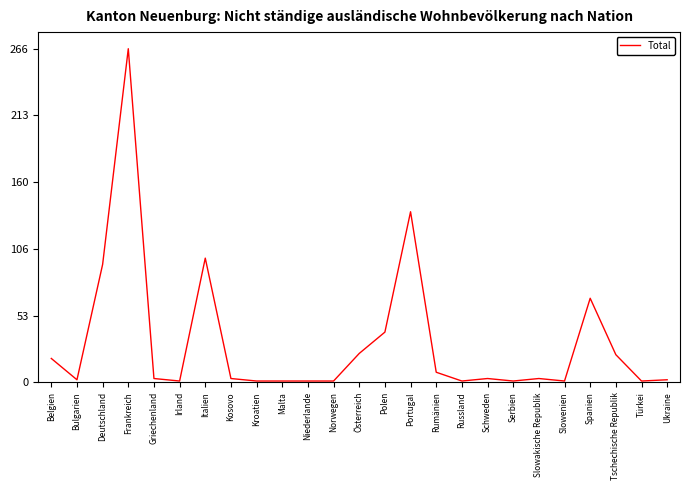

Which label corresponds to the largest value in the chart?

Frankreich